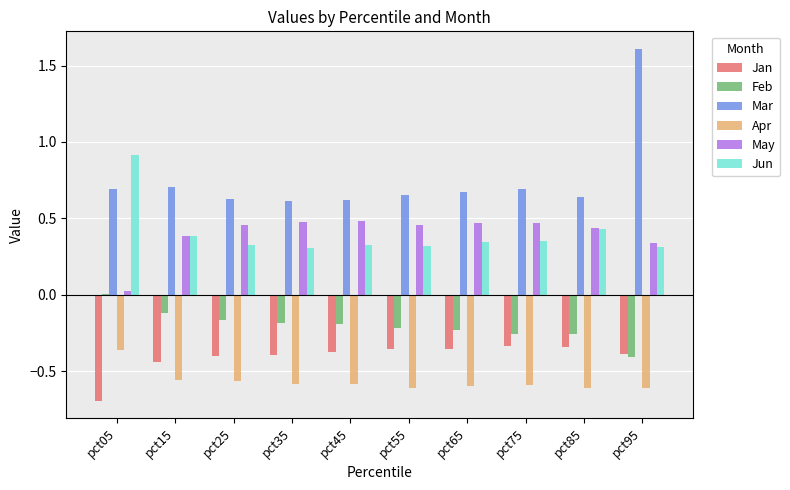

Between pct15 and pct95, which series saw the biggest shift?

Mar